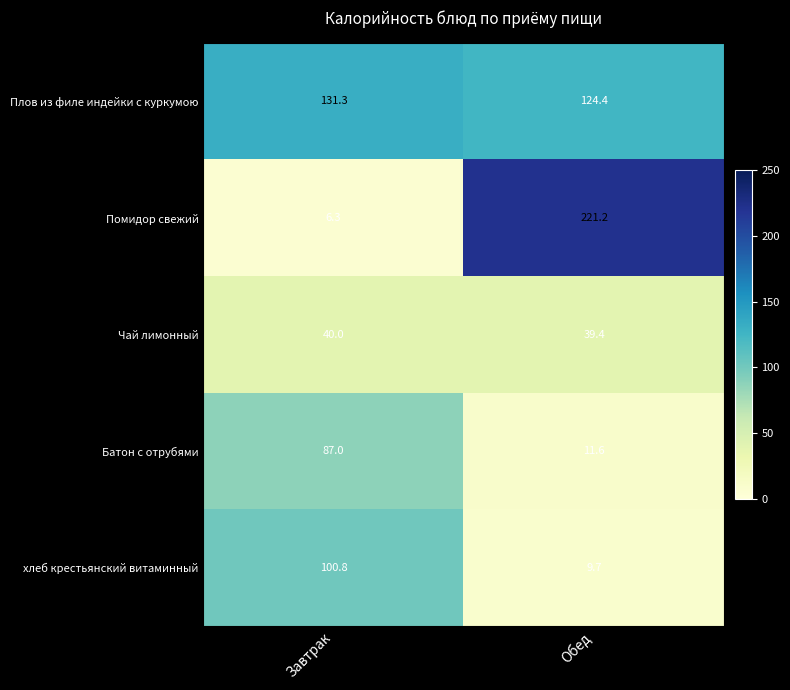

Count the number of categories in the chart.

2